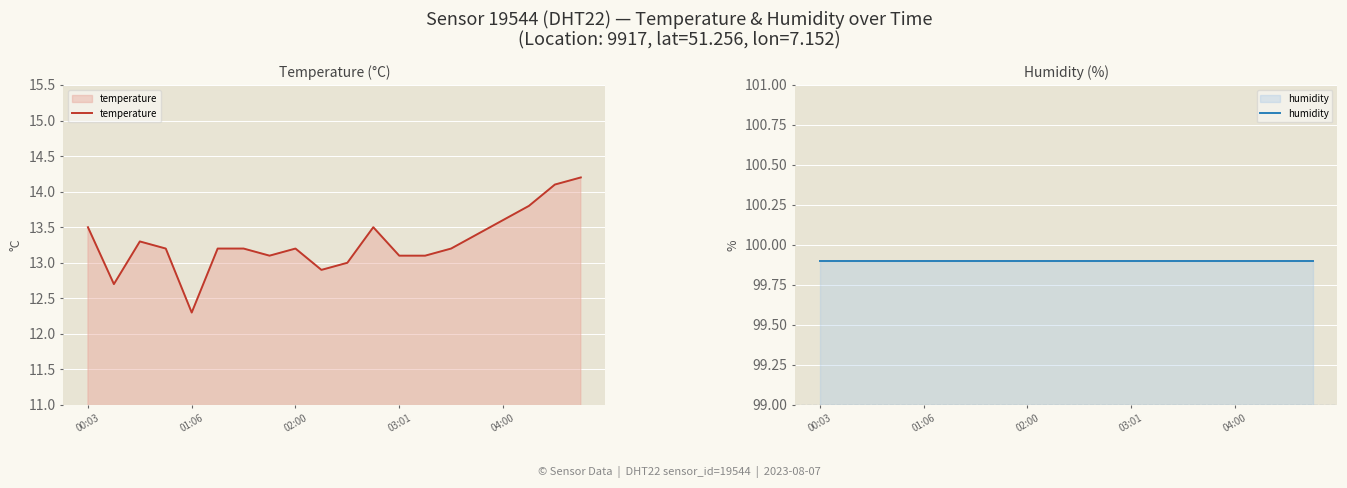

What is the difference between the maximum and second lowest values in the temperature series?

1.5